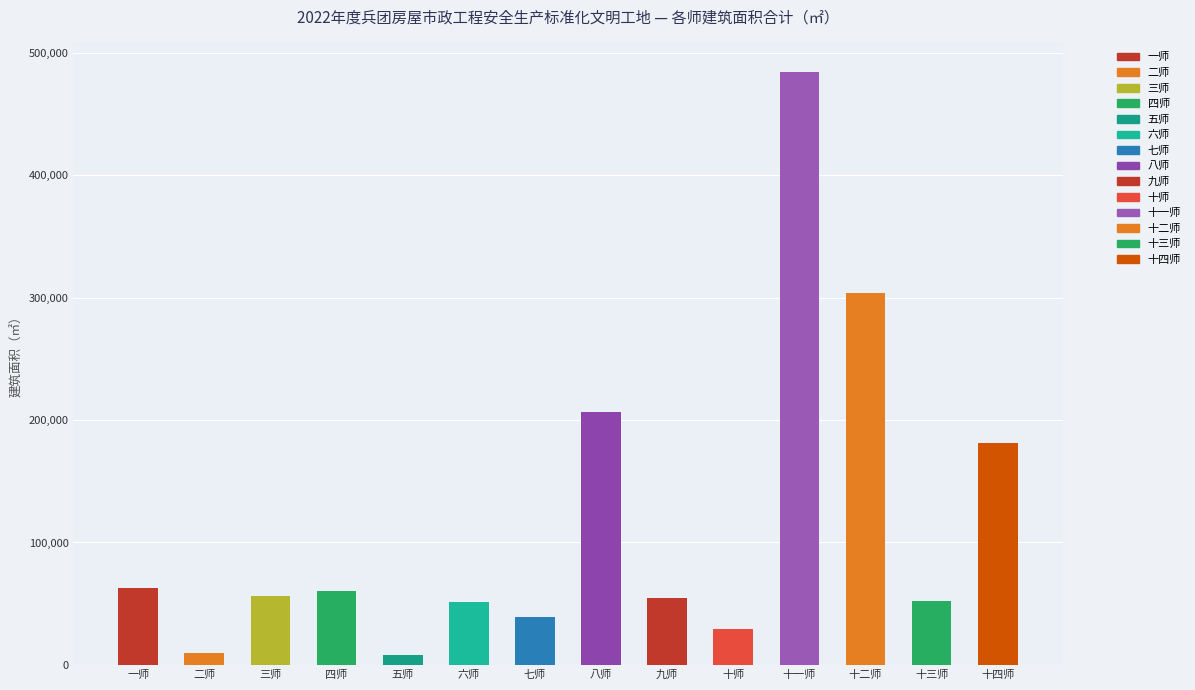

What is the smallest value displayed?

7928.3